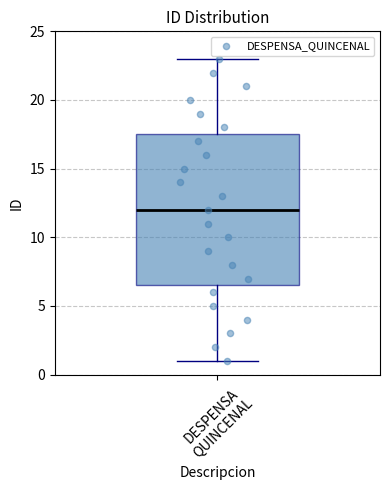

Where is the lower edge of the box for DESPENSA QUINCENAL on the y-axis? The values are not printed on the chart, so give them approximately, as read against the axis.

6.5